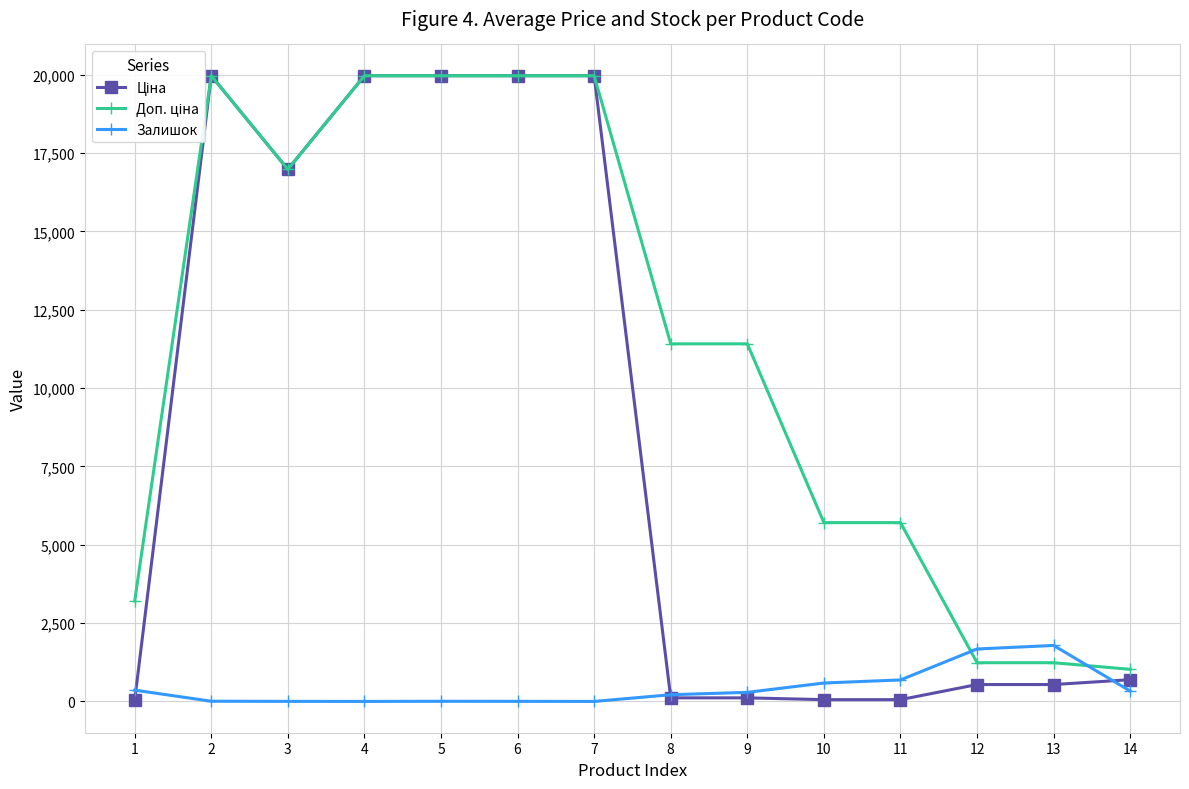

How many categories are shown in the chart?

14